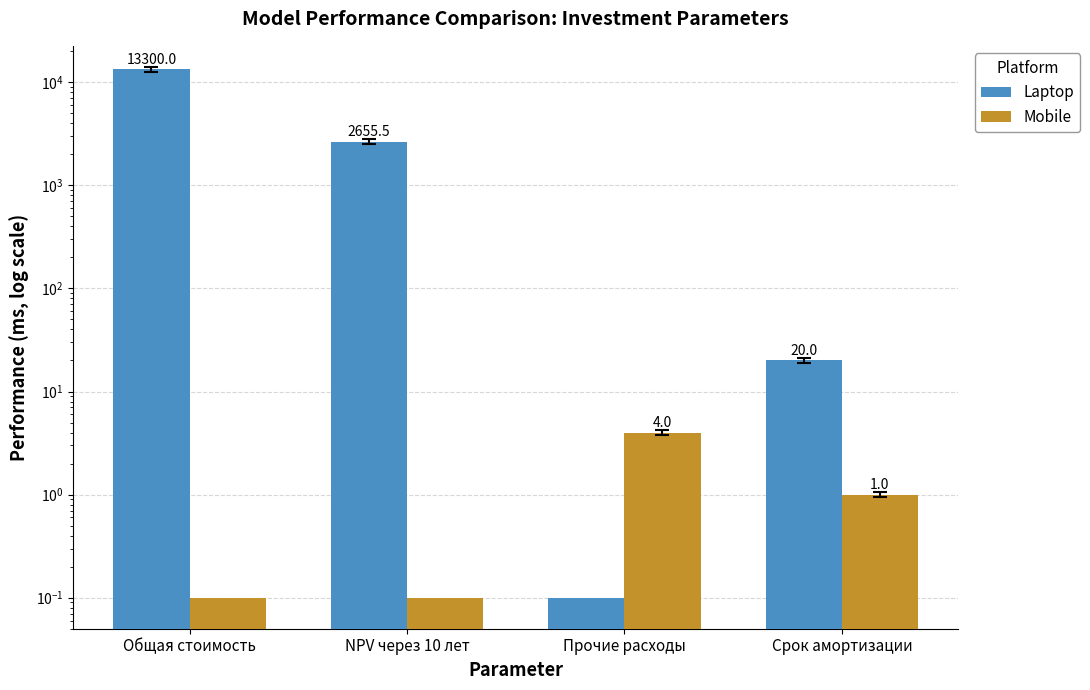

What is the label of the 4th bar from the right?

Общая стоимость